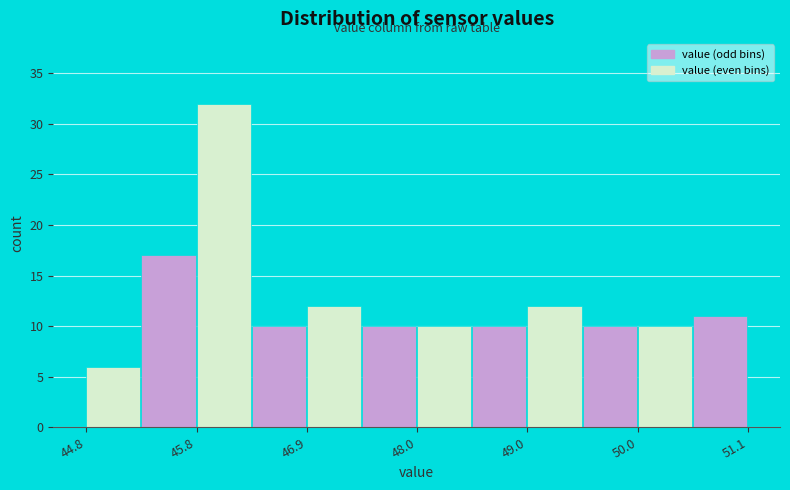

Around what value on the x-axis is the tallest bar? Give the approximate position of its centre, as read against the axis.

46.2